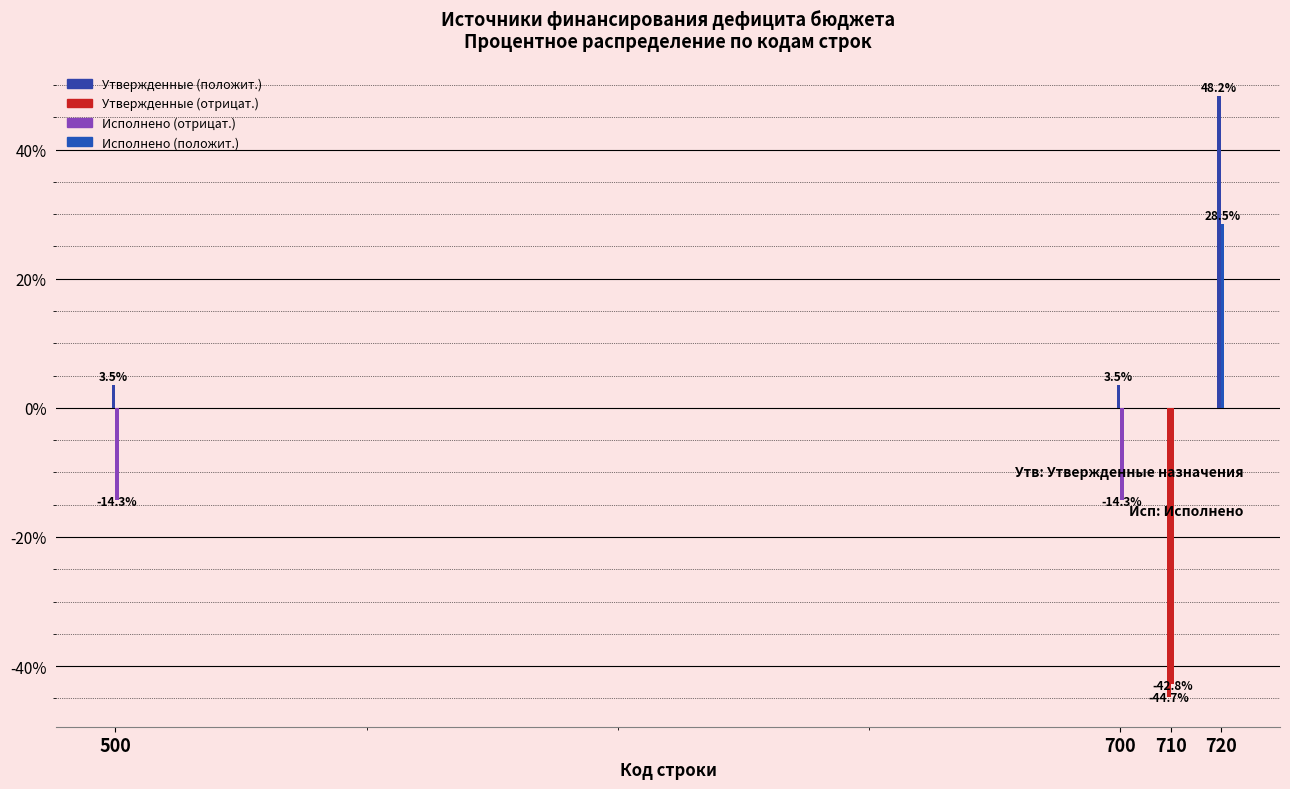

Count the number of data series in this chart.

2